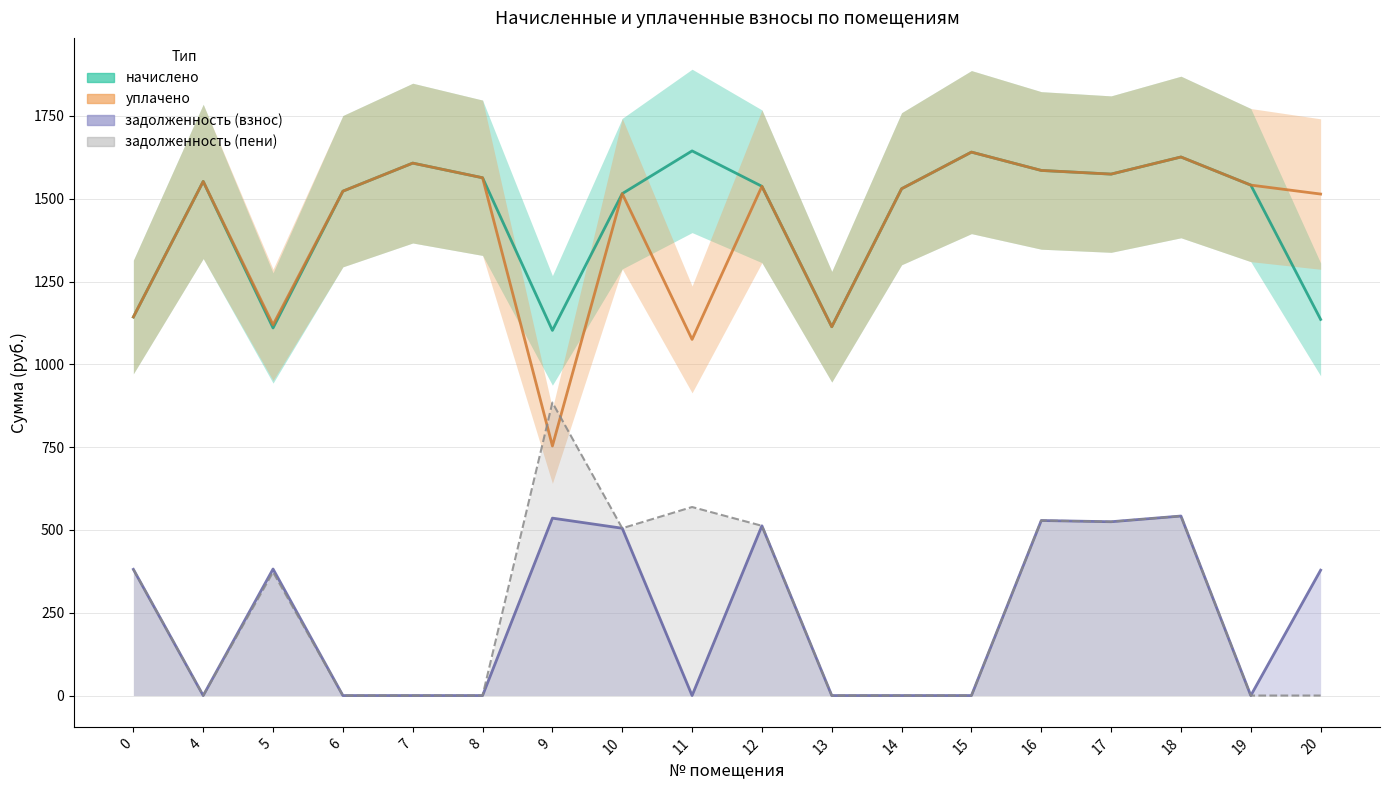

Reading left to right, transcribe all the data shown in this chart.

начислено: 0=1143.0	4=1552.2	5=1109.8	6=1522.7	7=1607.5	8=1563.3	9=1102.4	10=1515.4	11=1644.4	12=1537.5	13=1113.5	14=1530.1	15=1640.7	16=1585.4	17=1574.3	18=1626.0	19=1541.2	20=1135.6
уплачено: 0=1143.0	4=1552.1	5=1119.2	6=1522.7	7=1607.5	8=1563.3	9=753.5	10=1515.4	11=1075.2	12=1537.5	13=1113.5	14=1530.1	15=1640.7	16=1585.4	17=1574.3	18=1626.0	19=1541.2	20=1514.1
задолженность (взнос): 0=381.0	4=0.0	5=382.1	6=0.0	7=0.0	8=0.0	9=535.6	10=505.1	11=0.0	12=512.5	13=0.0	14=0.0	15=0.0	16=528.5	17=524.8	18=542.0	19=0.0	20=378.5
задолженность (пени): 0=381.0	4=0.0	5=372.6	6=0.0	7=0.0	8=0.0	9=884.5	10=505.1	11=569.2	12=512.5	13=0.0	14=0.0	15=0.0	16=528.5	17=524.8	18=542.0	19=0.0	20=0.0